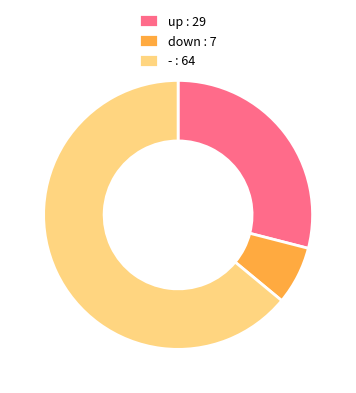

Is the sum of up : 29 and down : 7 greater than half?

No